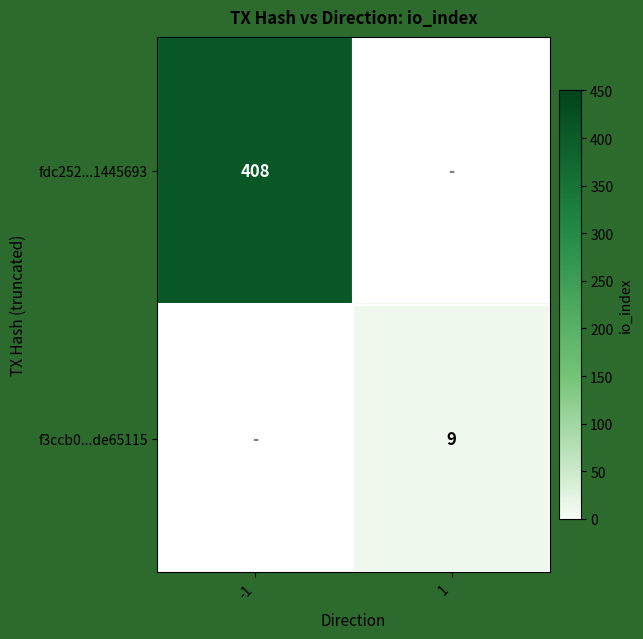

The value of fdc252...1445693 at -1 is 730. True or false?

False